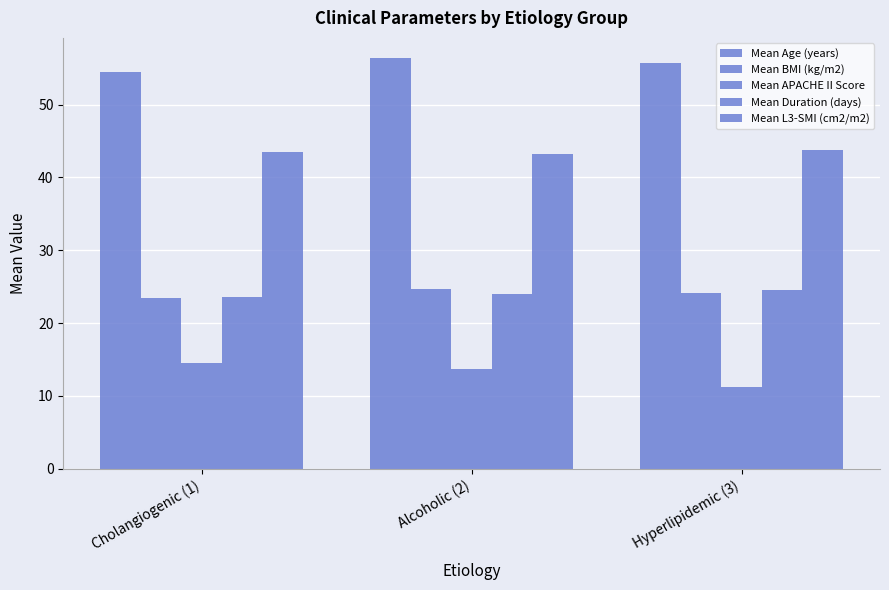

How many bars are there in each group?

5